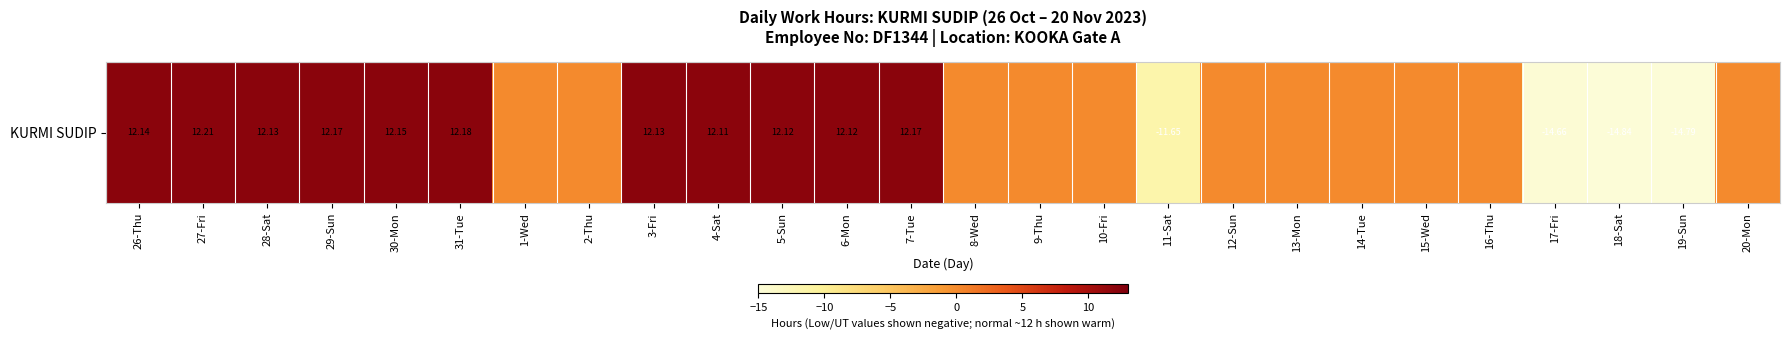

What is the change in value from 6-Mon to 11-Sat?

-23.8